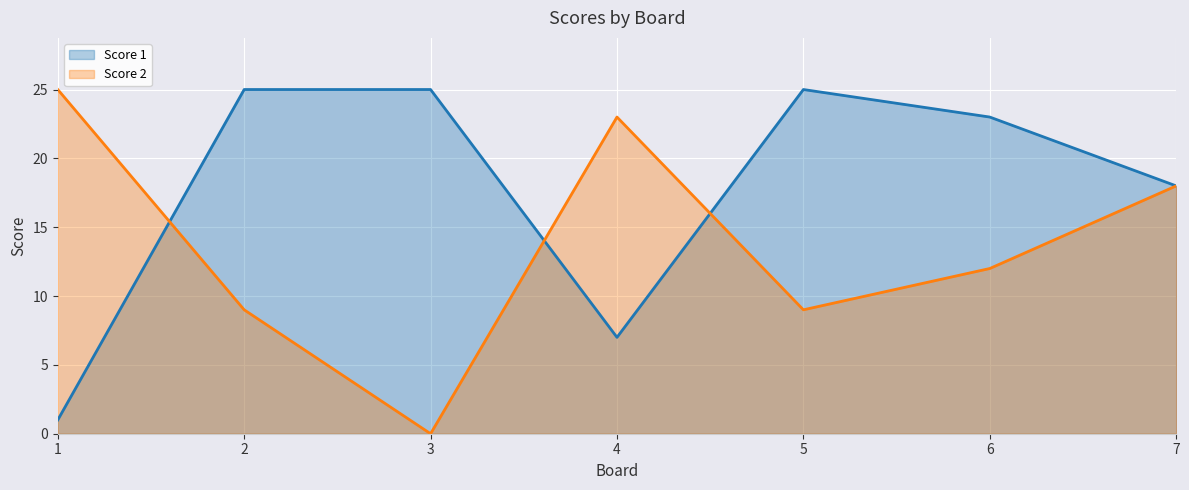

True or false: Score 1 has more than 2 points higher than both neighbors.

False